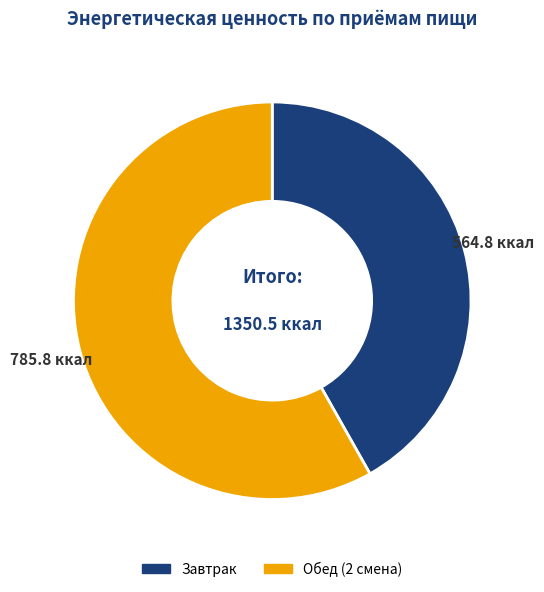

Approximately how many times larger is the value at Обед (2 смена) compared to Завтрак?

1.4